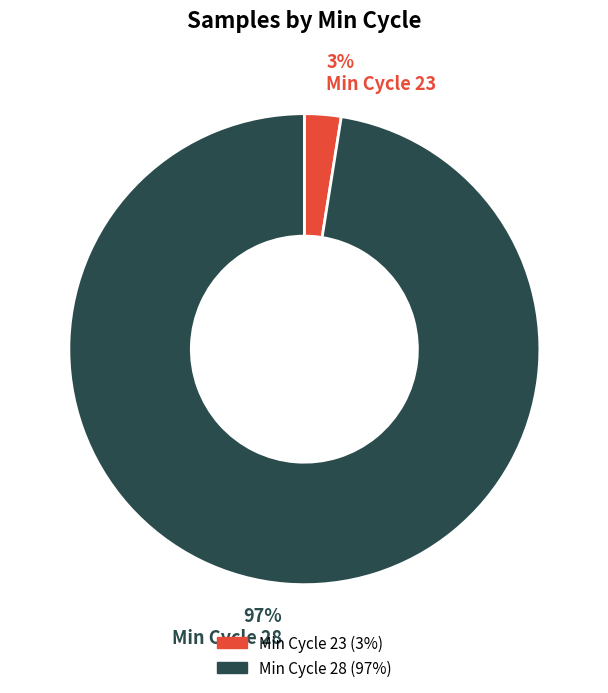

To the nearest percent, what is the average slice percentage?

50%